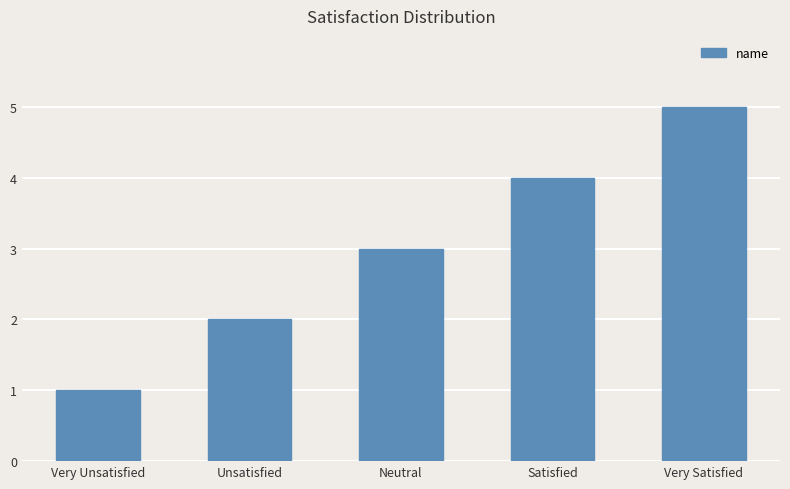

Which has a higher value, Very Unsatisfied or Satisfied?

Satisfied